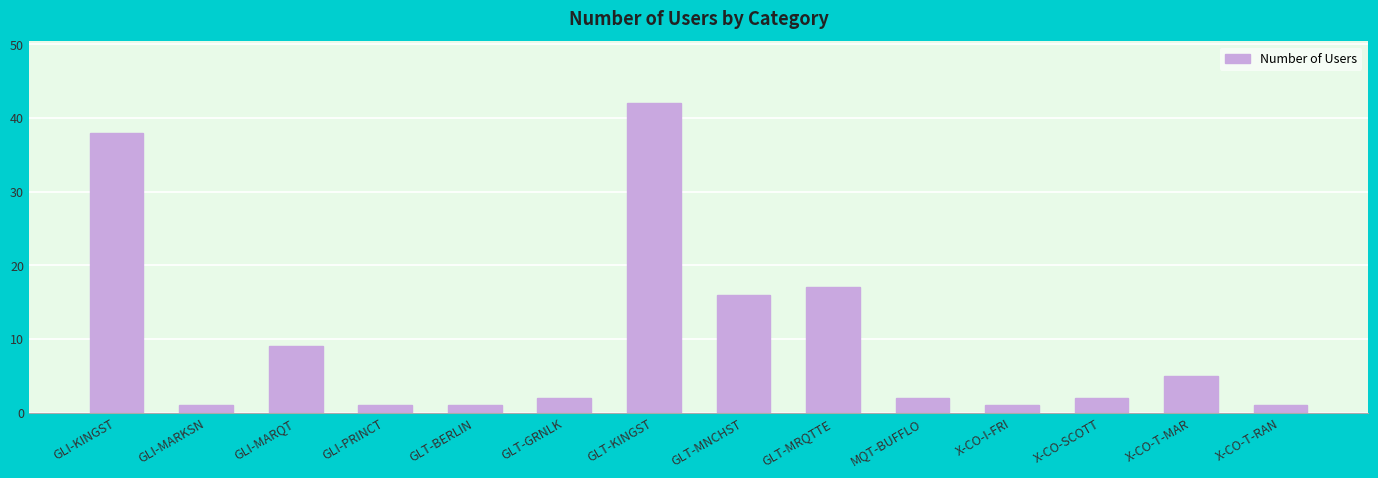

What is the label of the 5th bar from the right?

MQT-BUFFLO